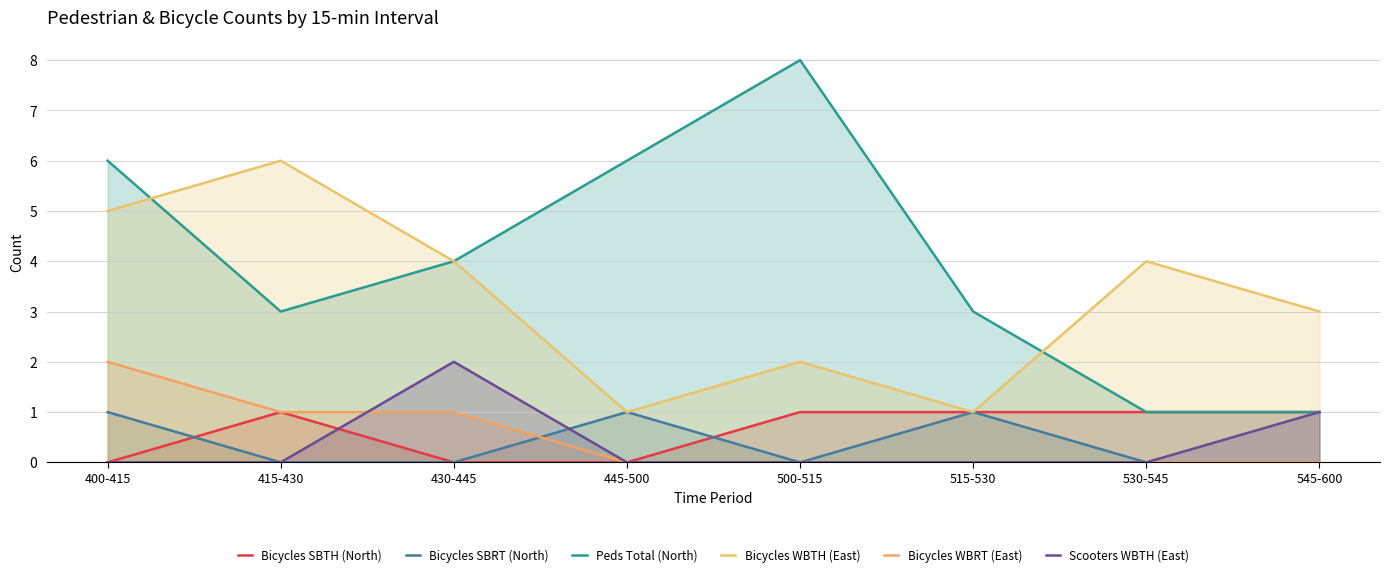

In Peds Total (North), how many points are lower than both neighbors (excluding endpoints)?

1